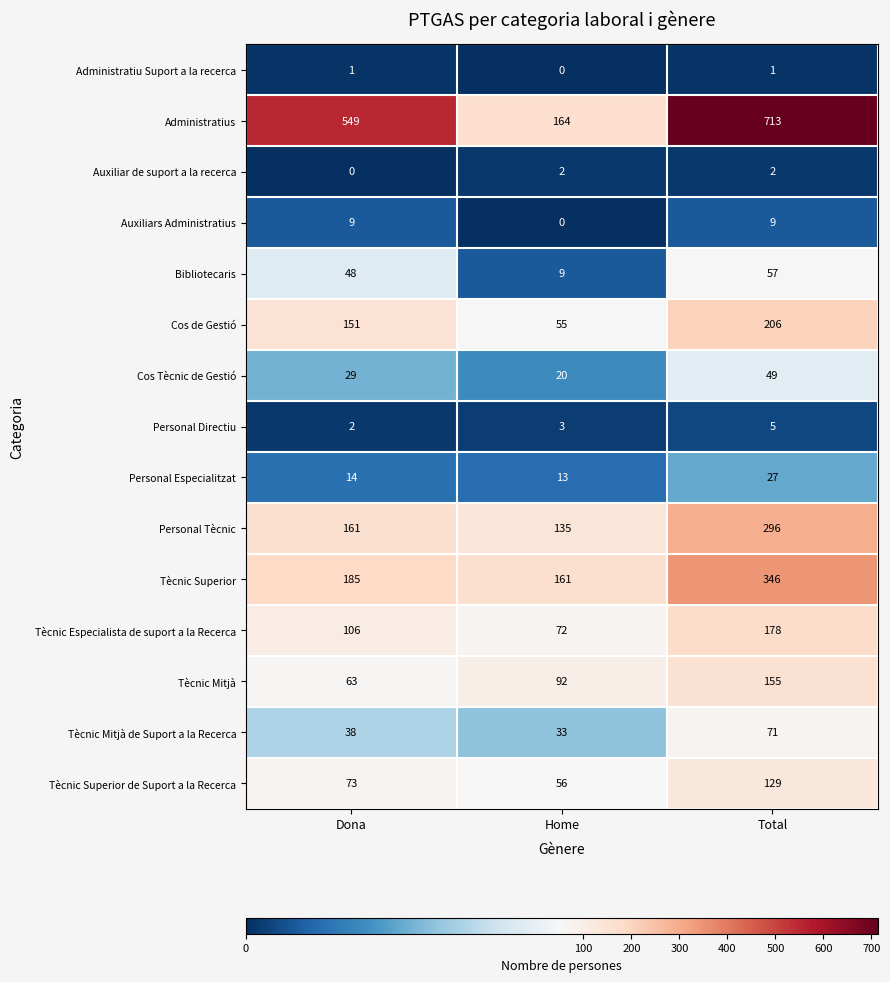

Which series has the largest range (max minus min)?

Administratius